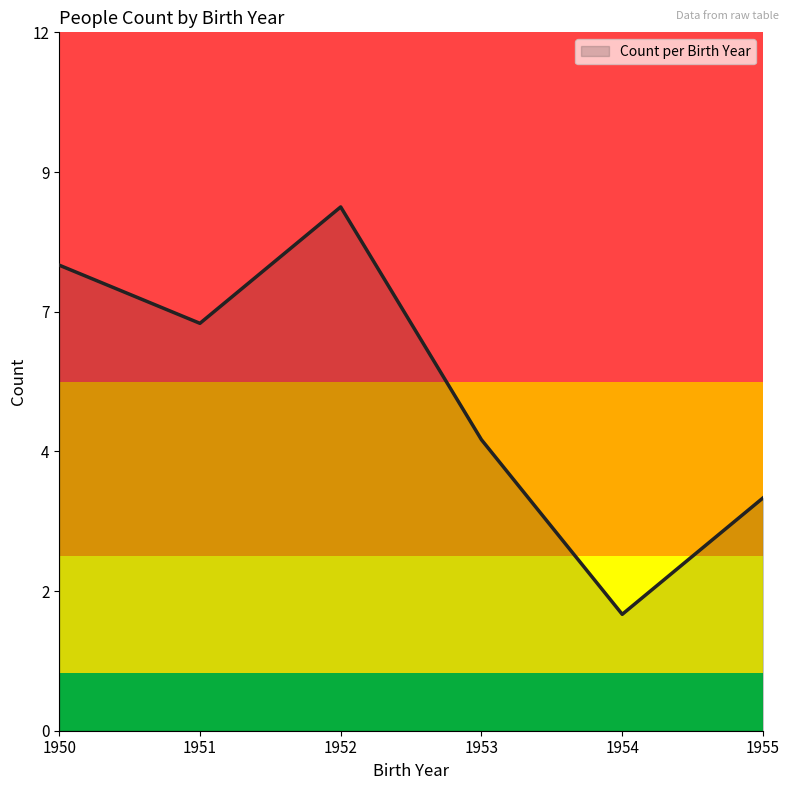

Does the chart display data point markers on the line(s)?

No